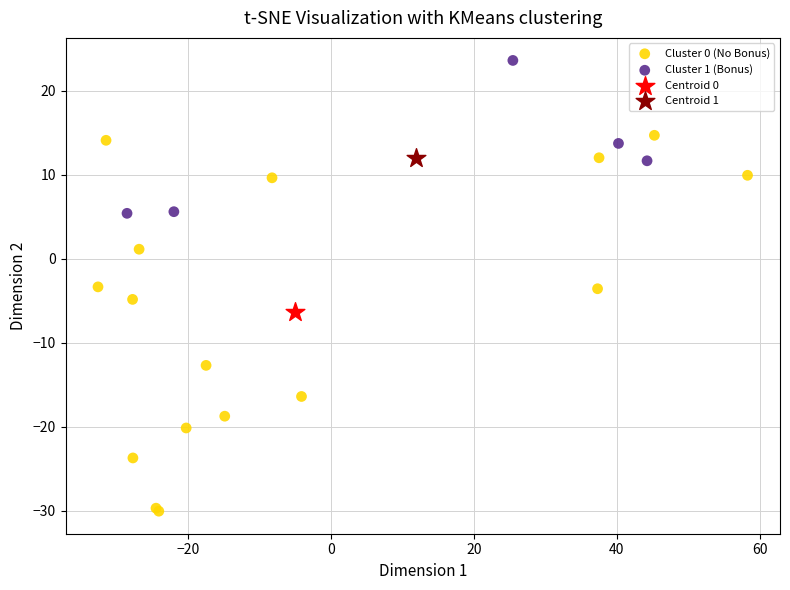

Which series contains the highest Y value?

Cluster 1 (Bonus)